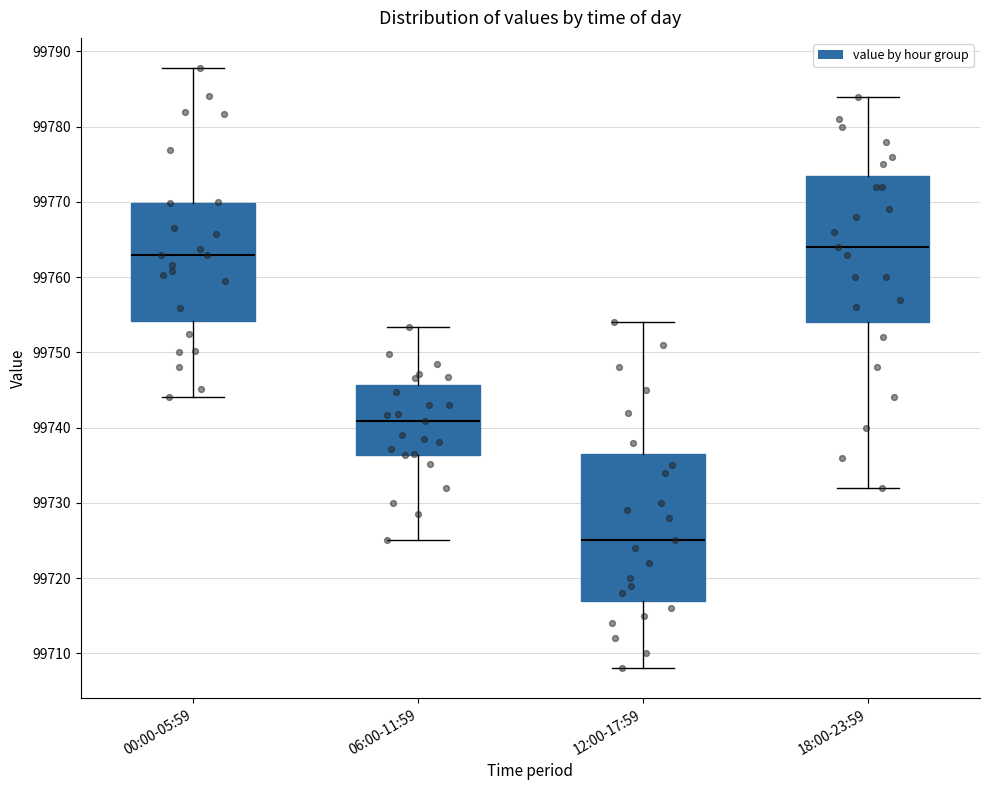

Which box has the highest median line?

18:00-23:59